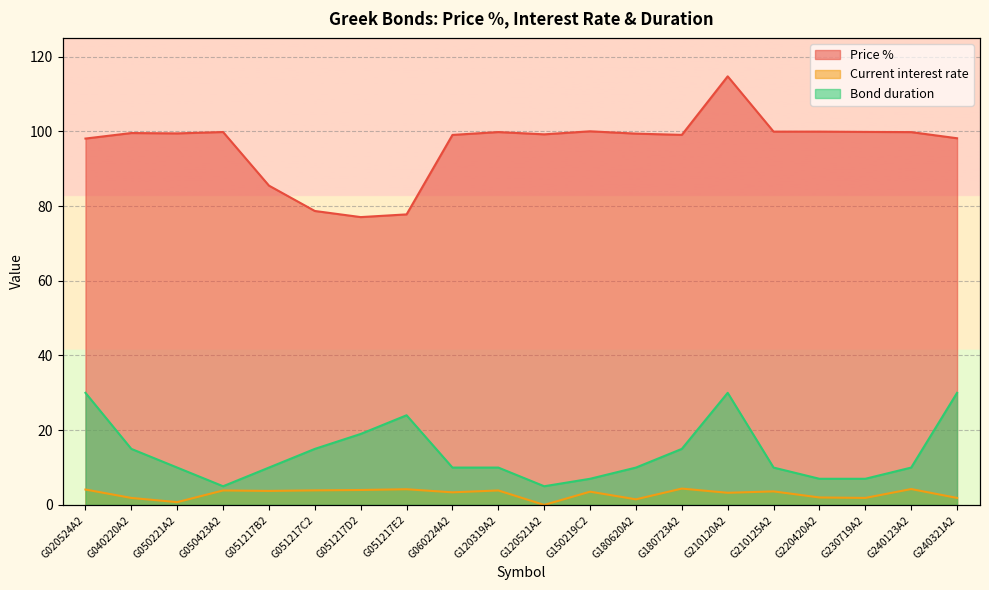

The Bond duration series shows 5.9 at G210125A2. True or false?

False